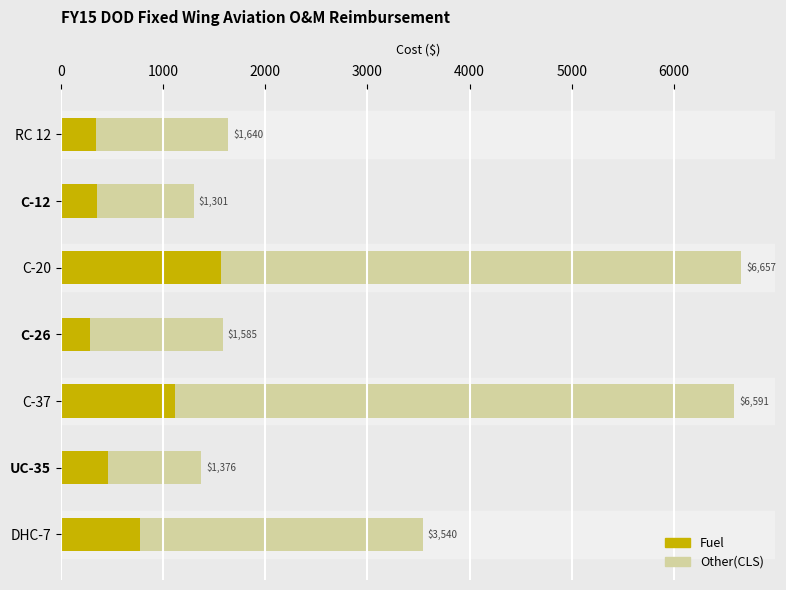

List the series in order of their overall mean, highest first.

Other(CLS), Fuel